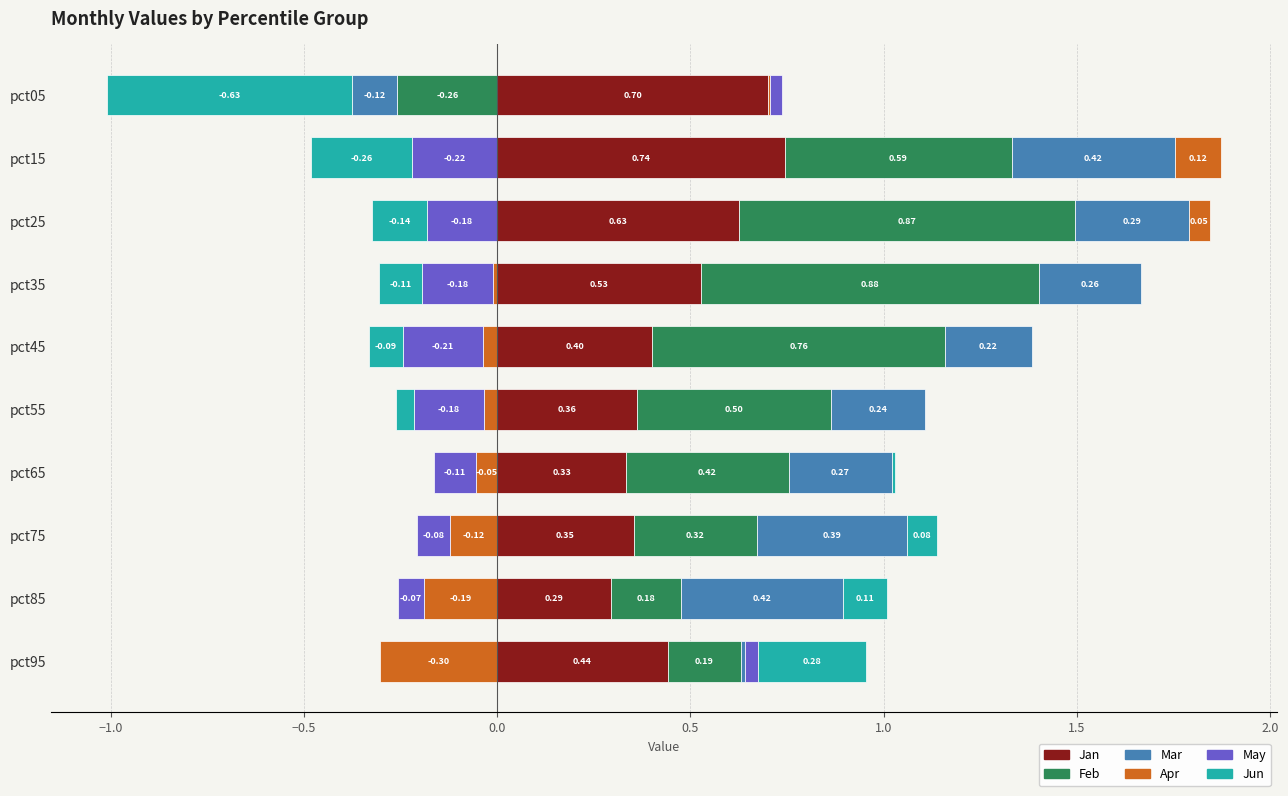

How many bars are there in each group?

6